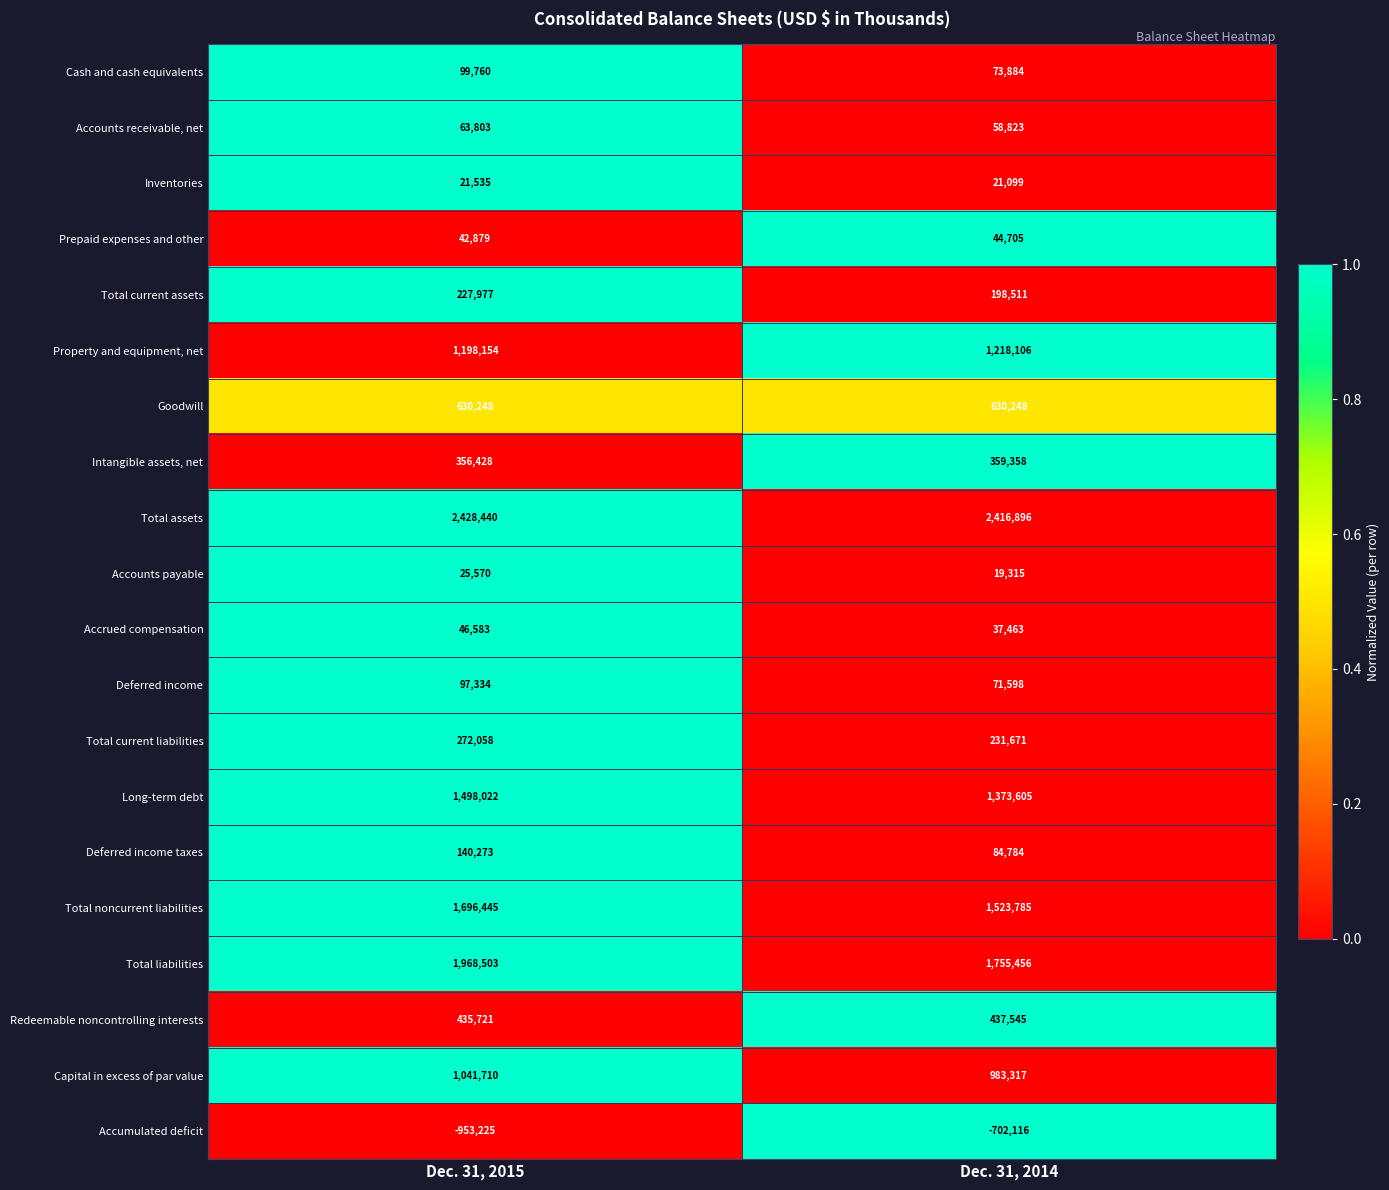

Which series changed the most between Dec. 31, 2015 and Dec. 31, 2014?

Accumulated deficit